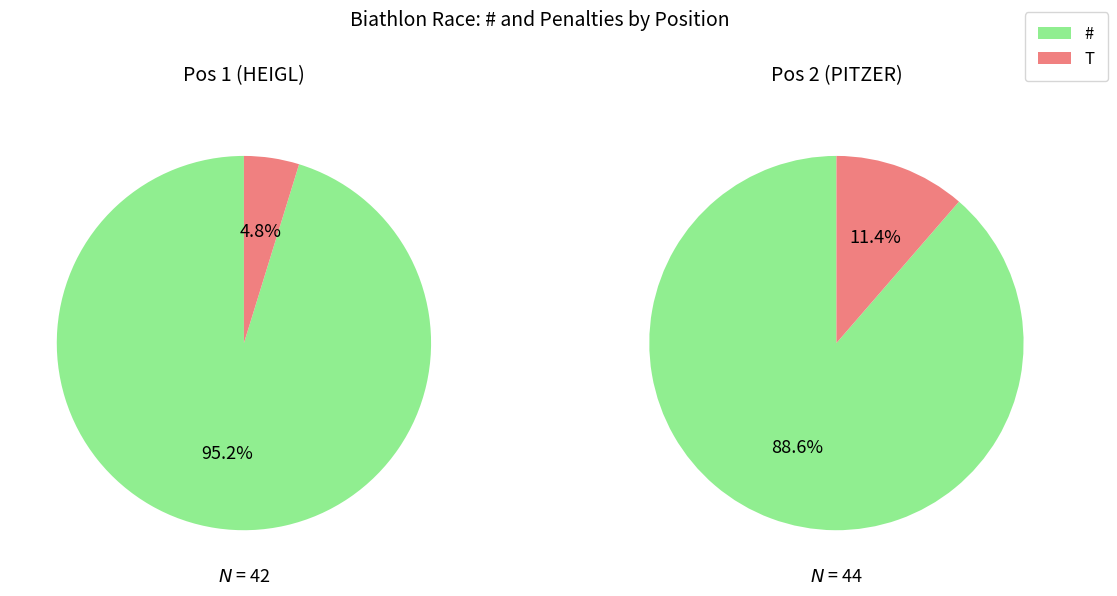

How much of the chart is everything except T?

95.2%